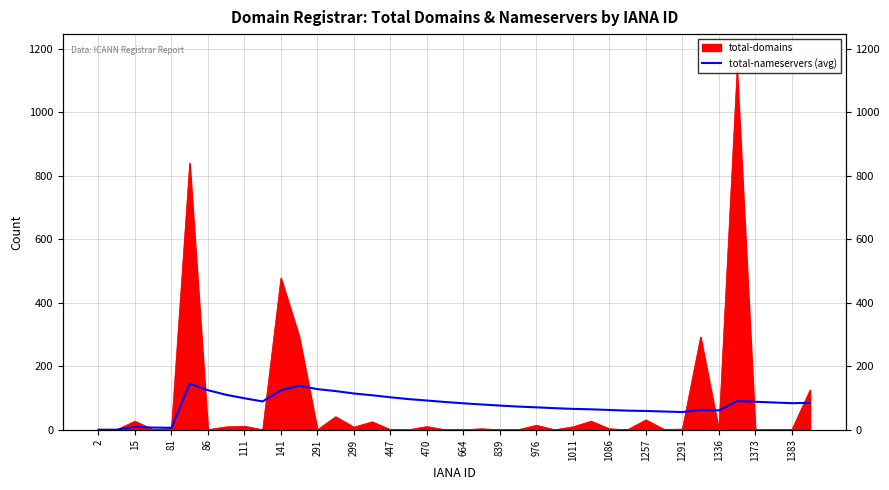

True or false: the data has more than 0 interior local peaks.

True